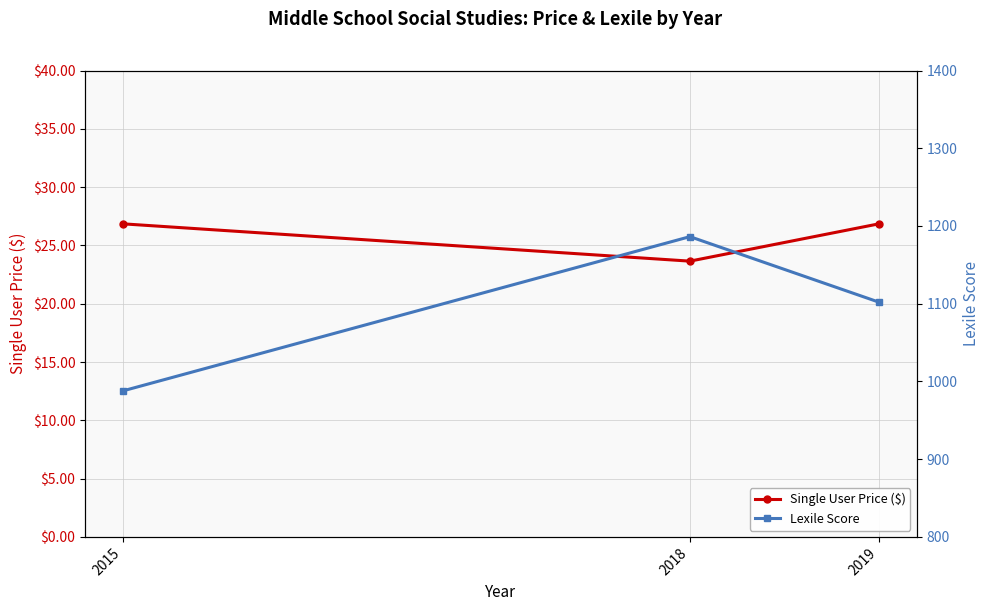

What is the value of the Lexile Score point at the 3rd from the left?

1102.0